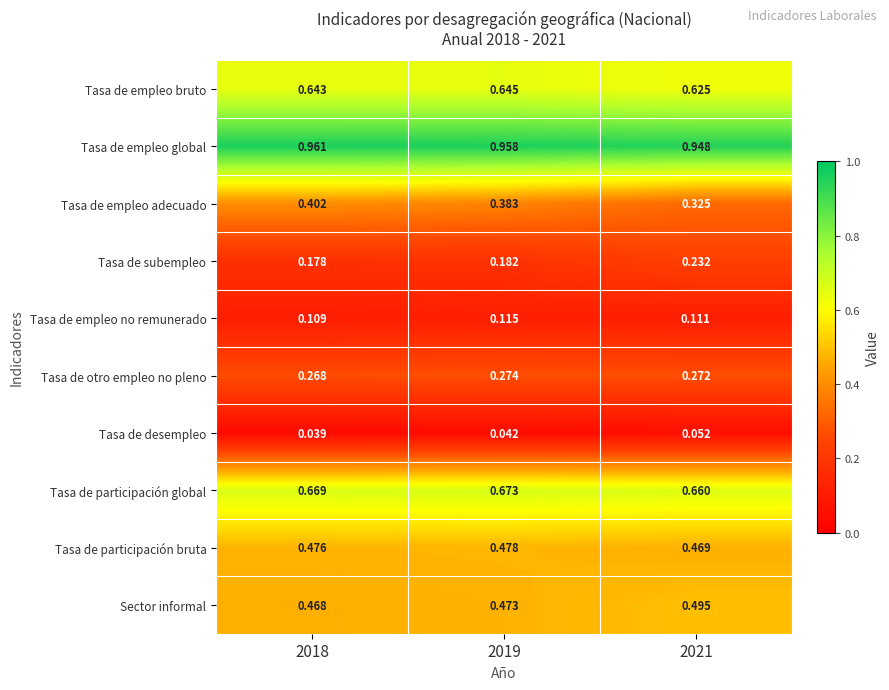

Between 2018 and 2019, which series saw the biggest shift?

Tasa de empleo adecuado